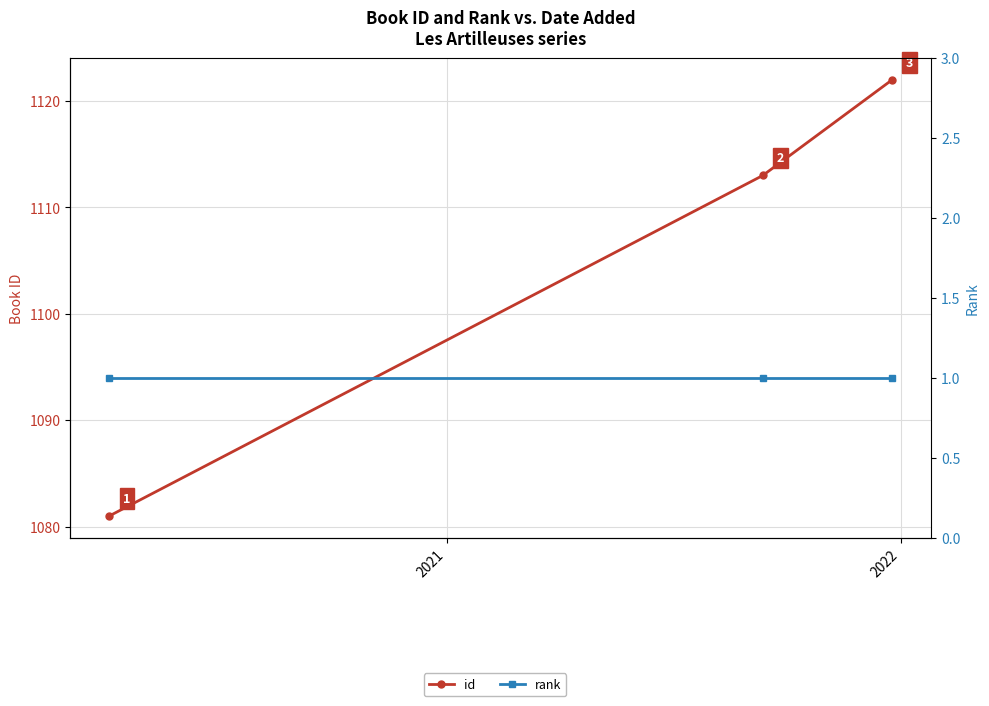

Rank the series by their average value, from highest to lowest.

id, rank